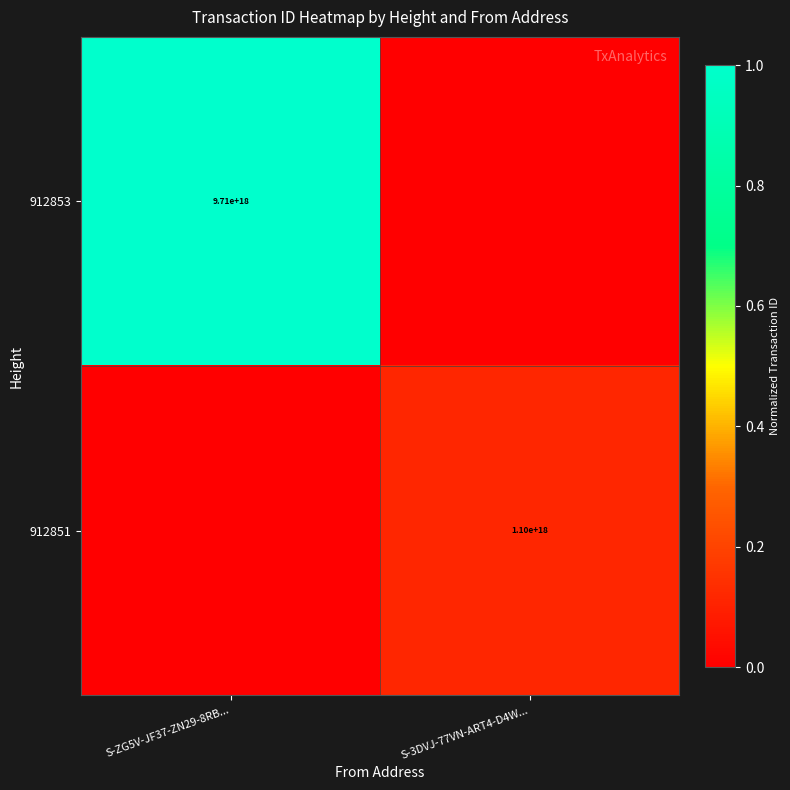

The 912851 series shows 1100000000000000000 at S-3DVJ-77VN-ART4-D4W.... True or false?

True